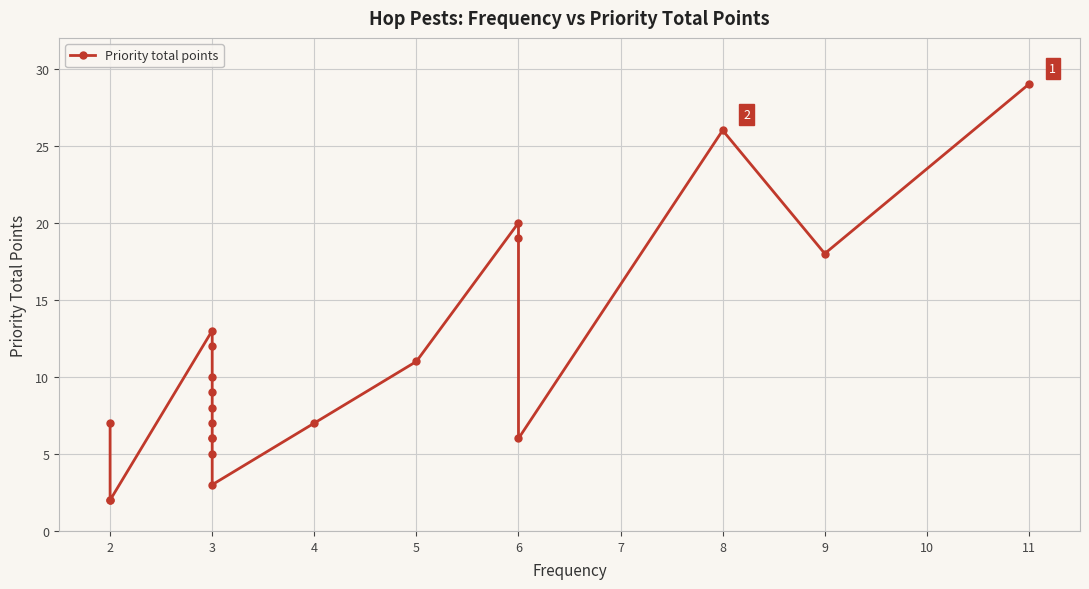

Which label corresponds to the smallest value in the chart?

2